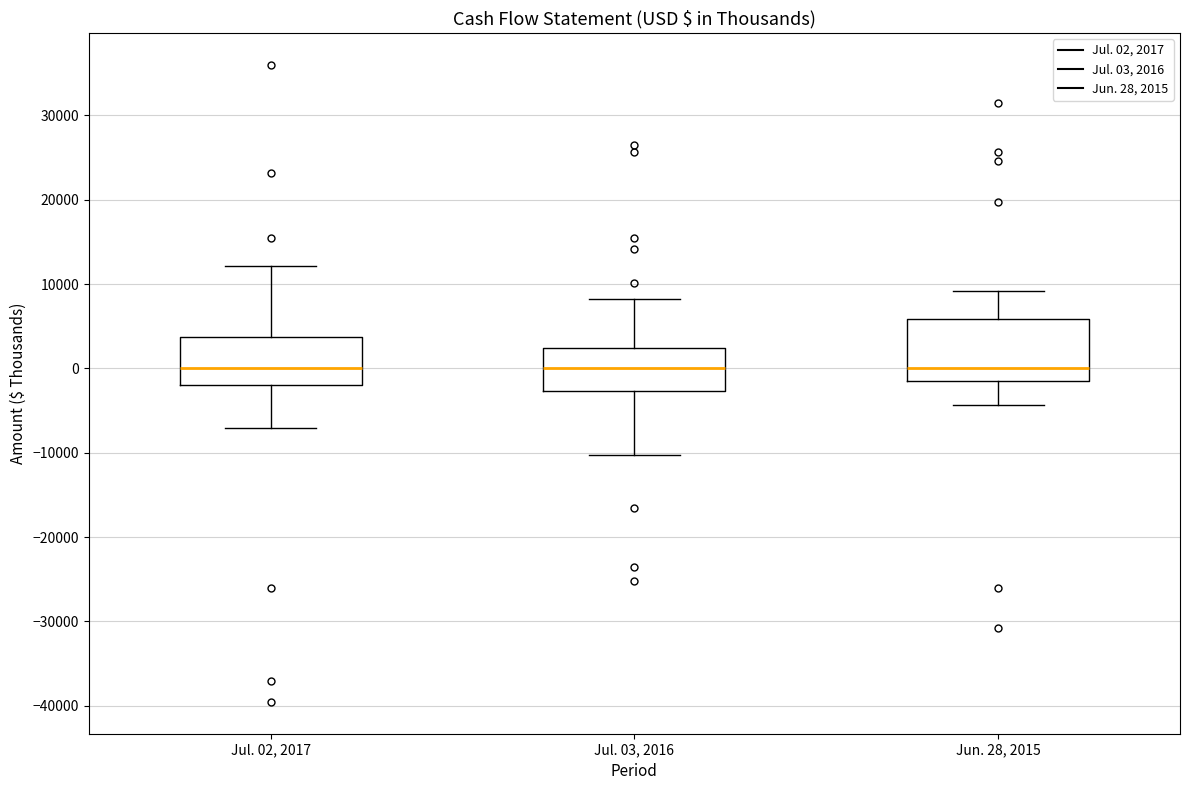

Reading left to right, read every box against the y-axis: the position of its median line, the range the box covers, and the ends of its whiskers. The values are not printed on the chart, so give them approximately, as read against the axis.

Jul. 02, 2017: median 0, box -2000 to 4000, whiskers -7000 to 12000
Jul. 03, 2016: median 0, box -3000 to 2000, whiskers -10000 to 8000
Jun. 28, 2015: median 0, box -1000 to 6000, whiskers -4000 to 9000